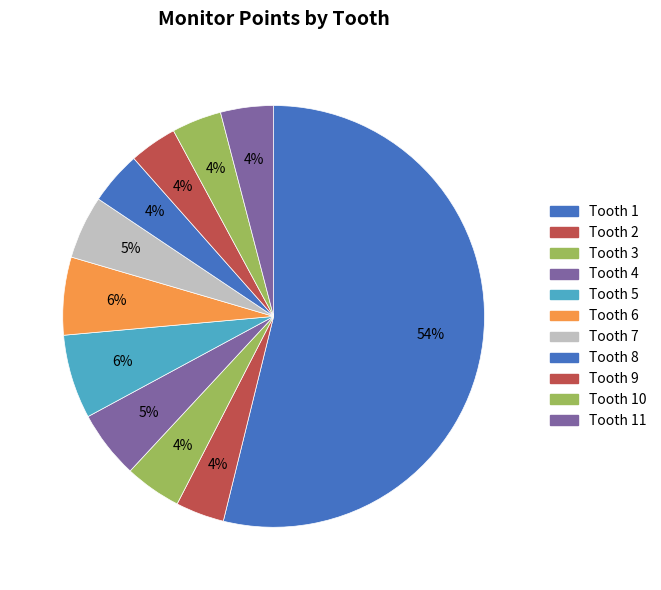

Rank the categories by value from highest to lowest.

Tooth 1, Tooth 5, Tooth 6, Tooth 4, Tooth 7, Tooth 3, Tooth 8, Tooth 11, Tooth 10, Tooth 2, Tooth 9